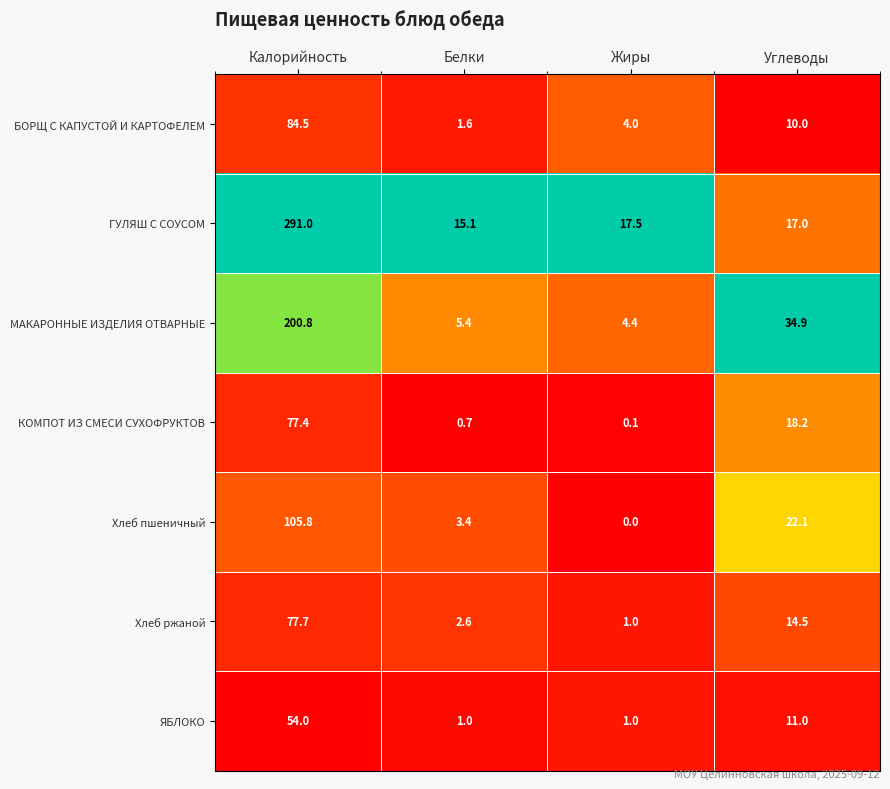

True or false: ГУЛЯШ С СОУСОМ has a value of 17.5 at Жиры.

True